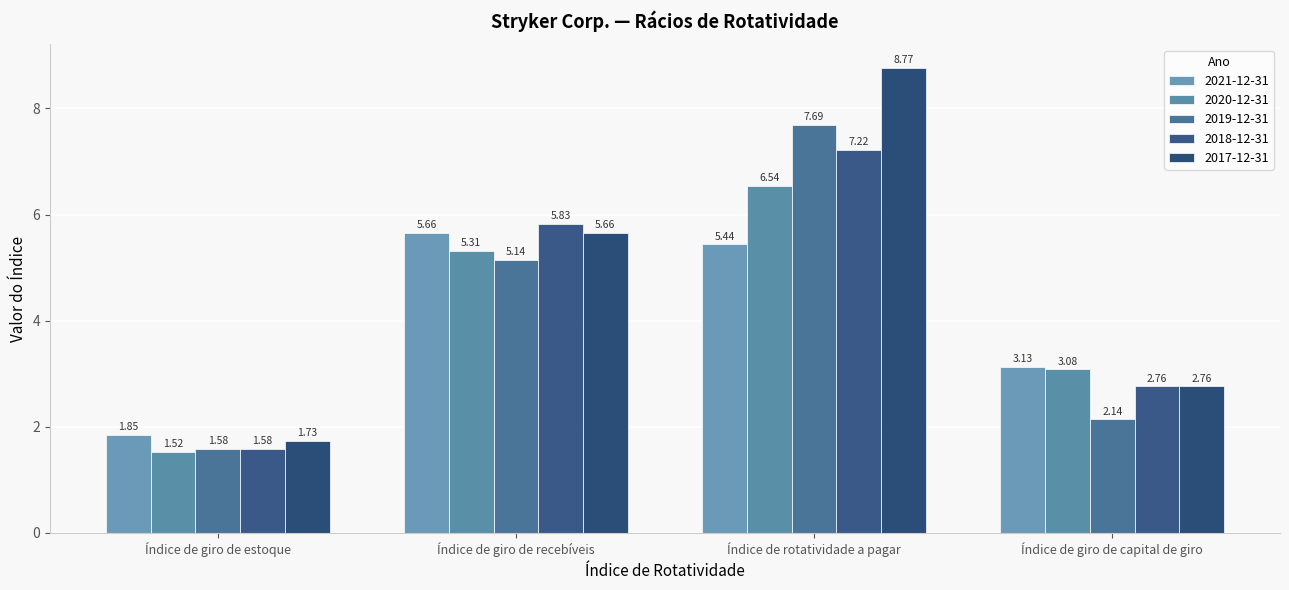

What is the sum of all 2020-12-31 values?

16.4